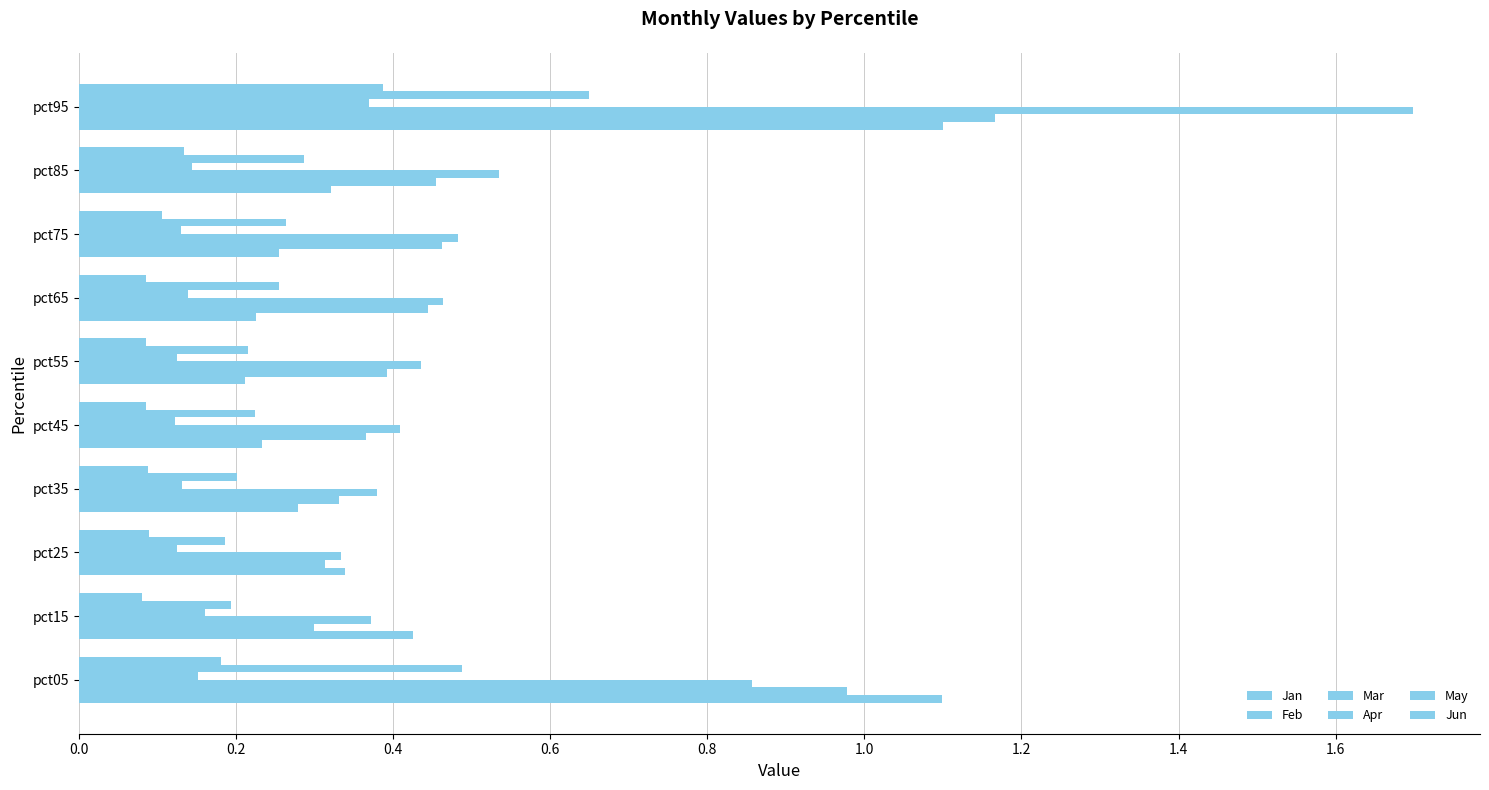

At how many categories does at least one series exceed 1?

2